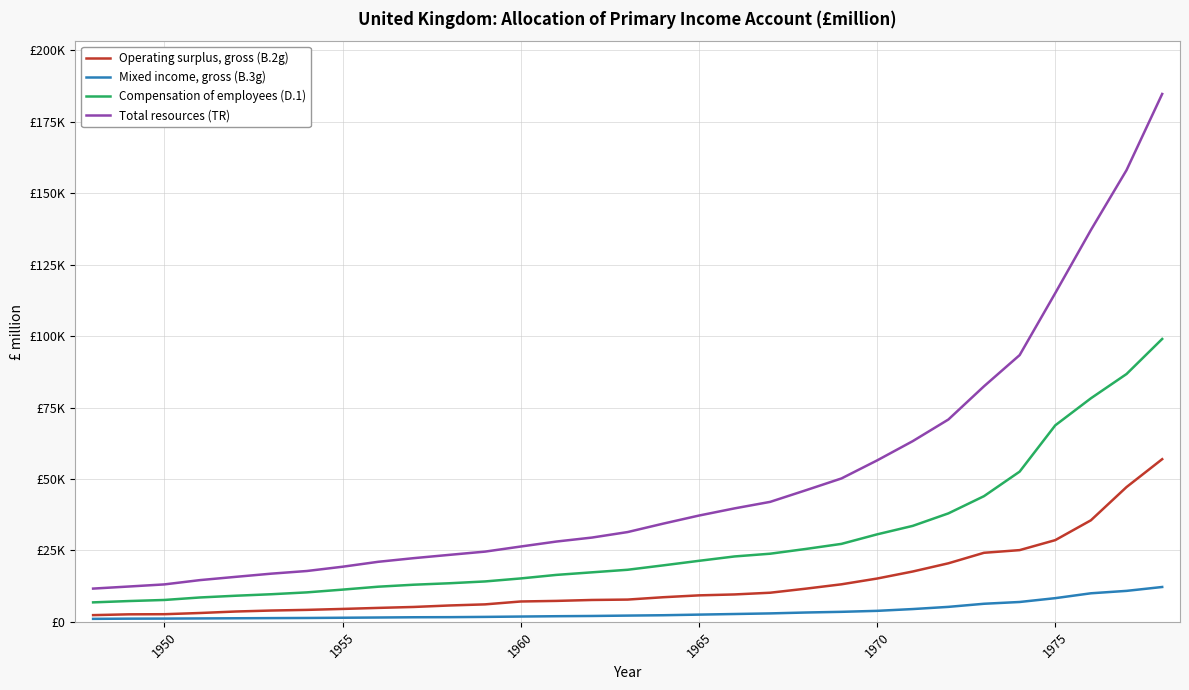

True or false: Compensation of employees (D.1) and Mixed income, gross (B.3g) intersect in this chart.

False